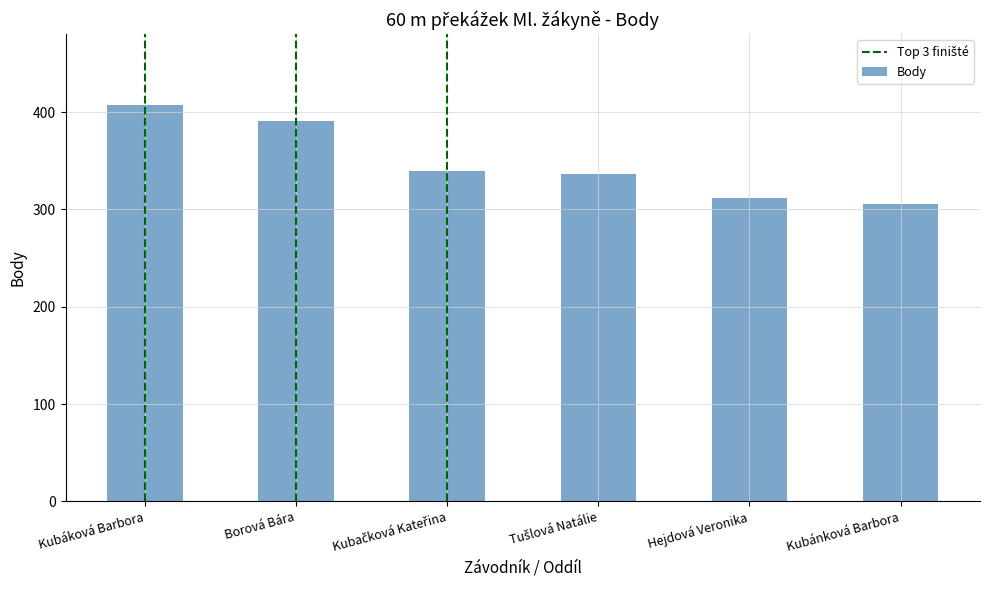

Which category has the lowest value across all series?

Kubánková Barbora